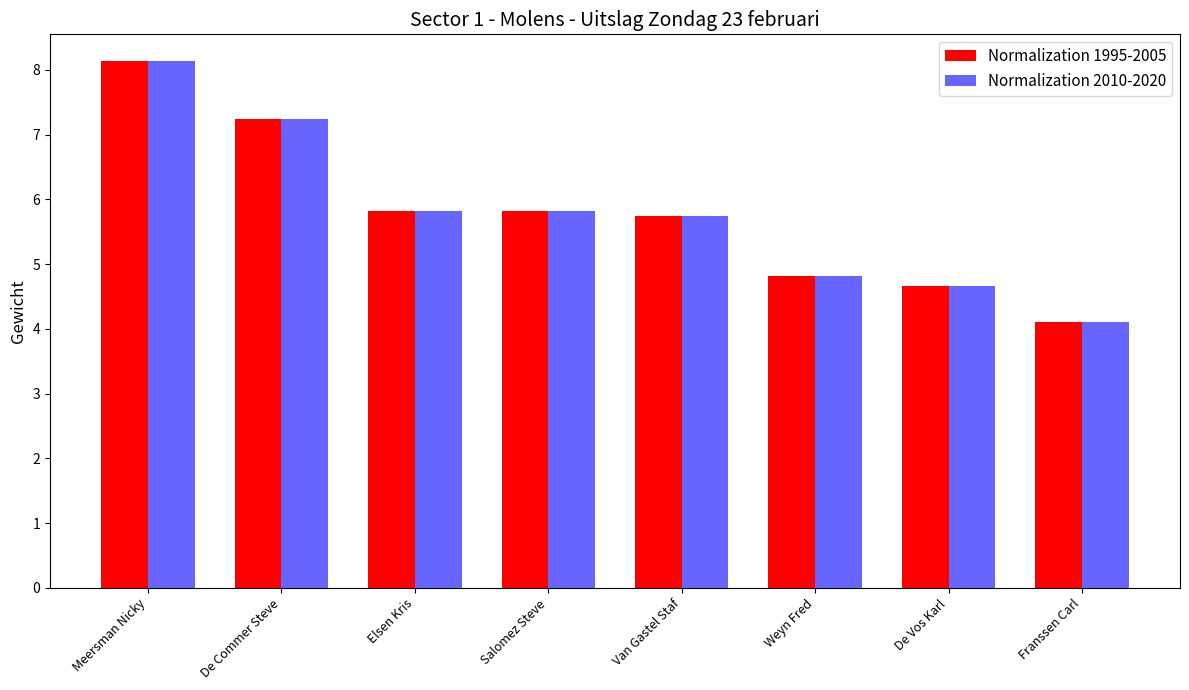

At which label does Normalization 2010-2020 reach its peak?

Meersman Nicky